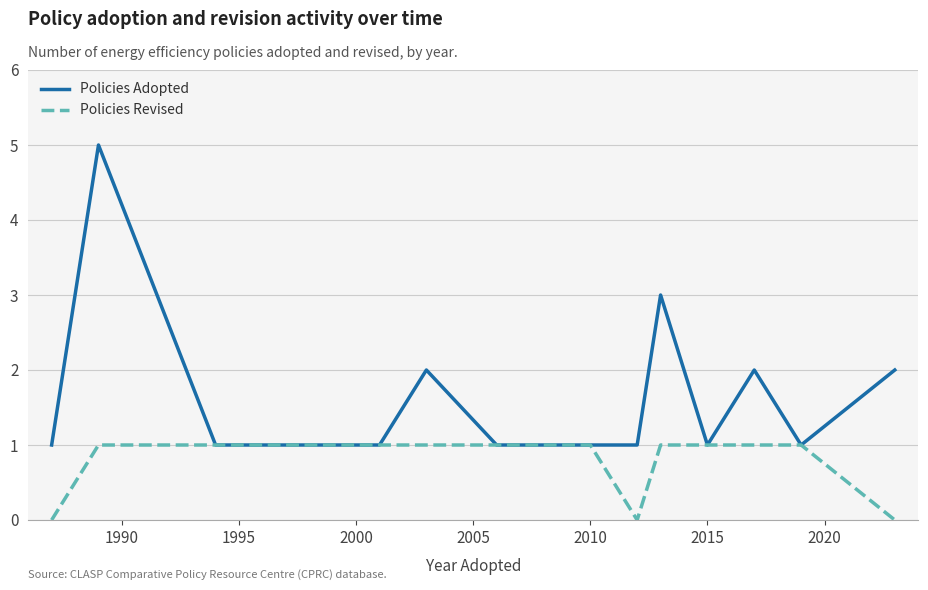

Rank the series by their average value, from lowest to highest.

Policies Revised, Policies Adopted